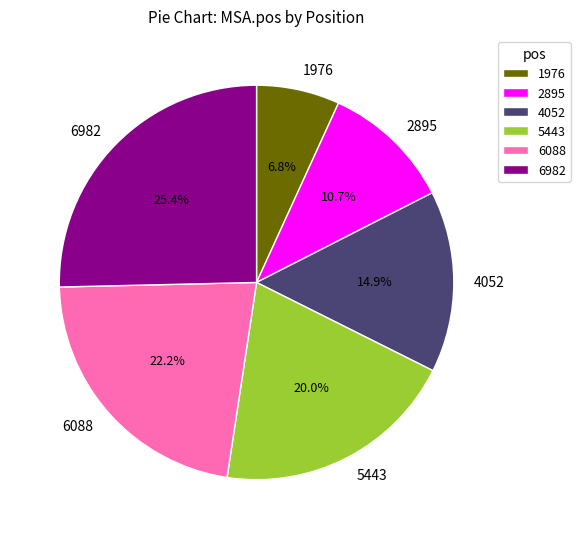

Is the sum of 5443 and 2895 greater than half?

No